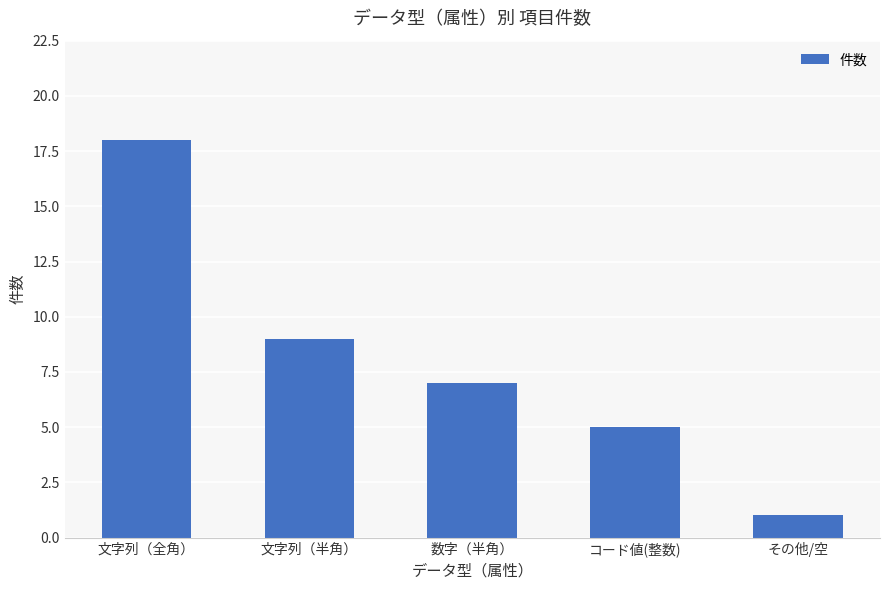

Which has a higher value, 数字（半角） or 文字列（全角）?

文字列（全角）